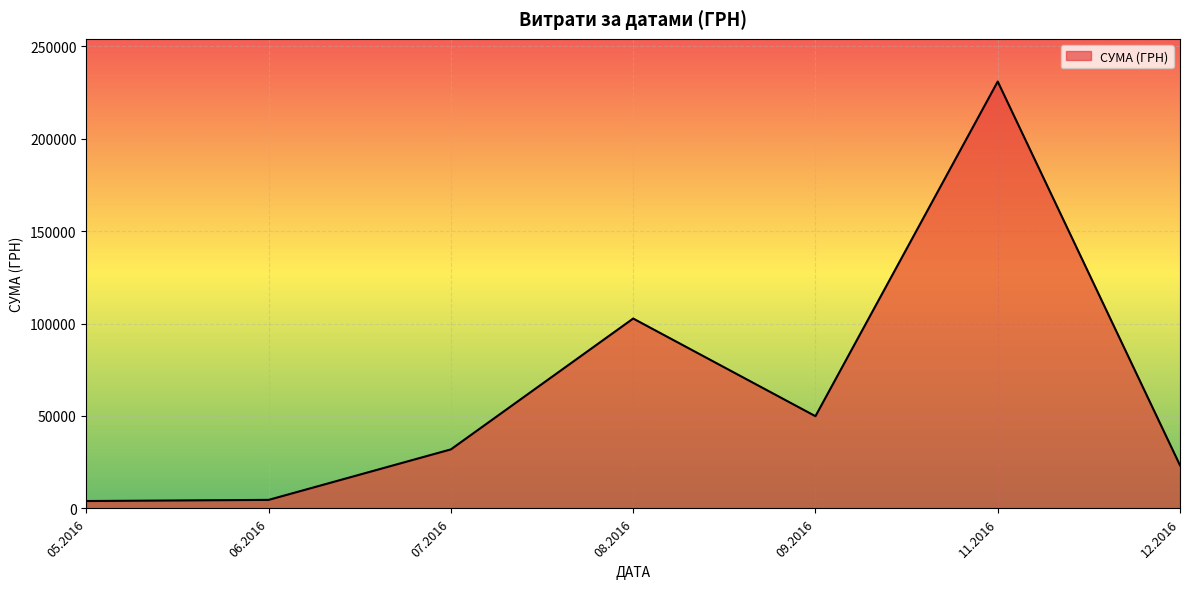

True or false: there are more than 0 points higher than both neighbors.

True